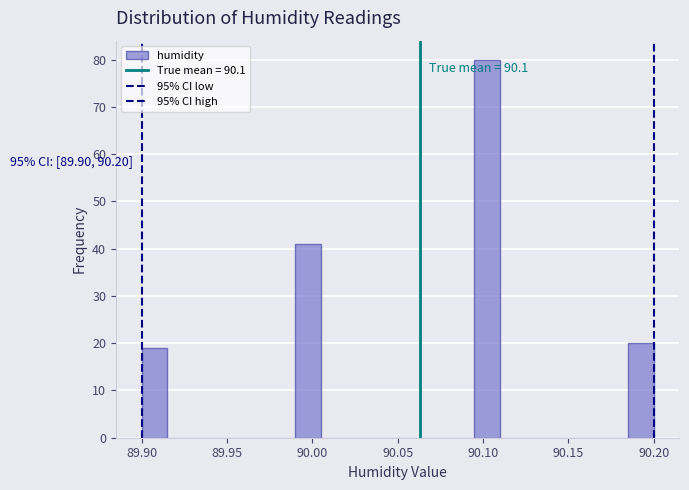

Around what value on the x-axis is the tallest bar? Give the approximate position of its centre, as read against the axis.

90.105